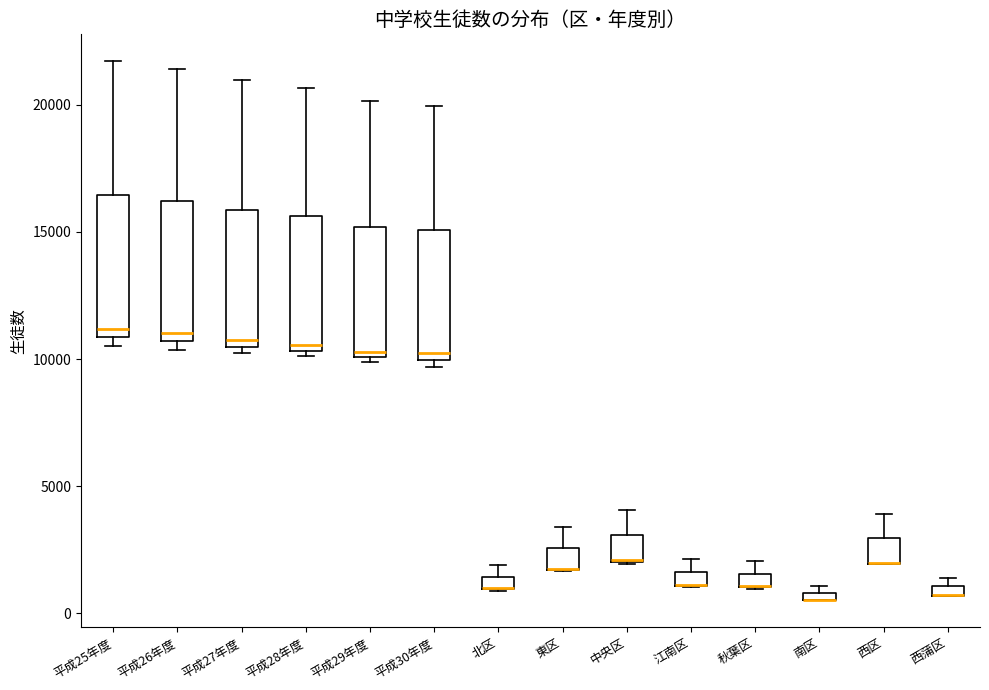

Where is the upper edge of the box for 西蒲区 on the y-axis? The values are not printed on the chart, so give them approximately, as read against the axis.

1000